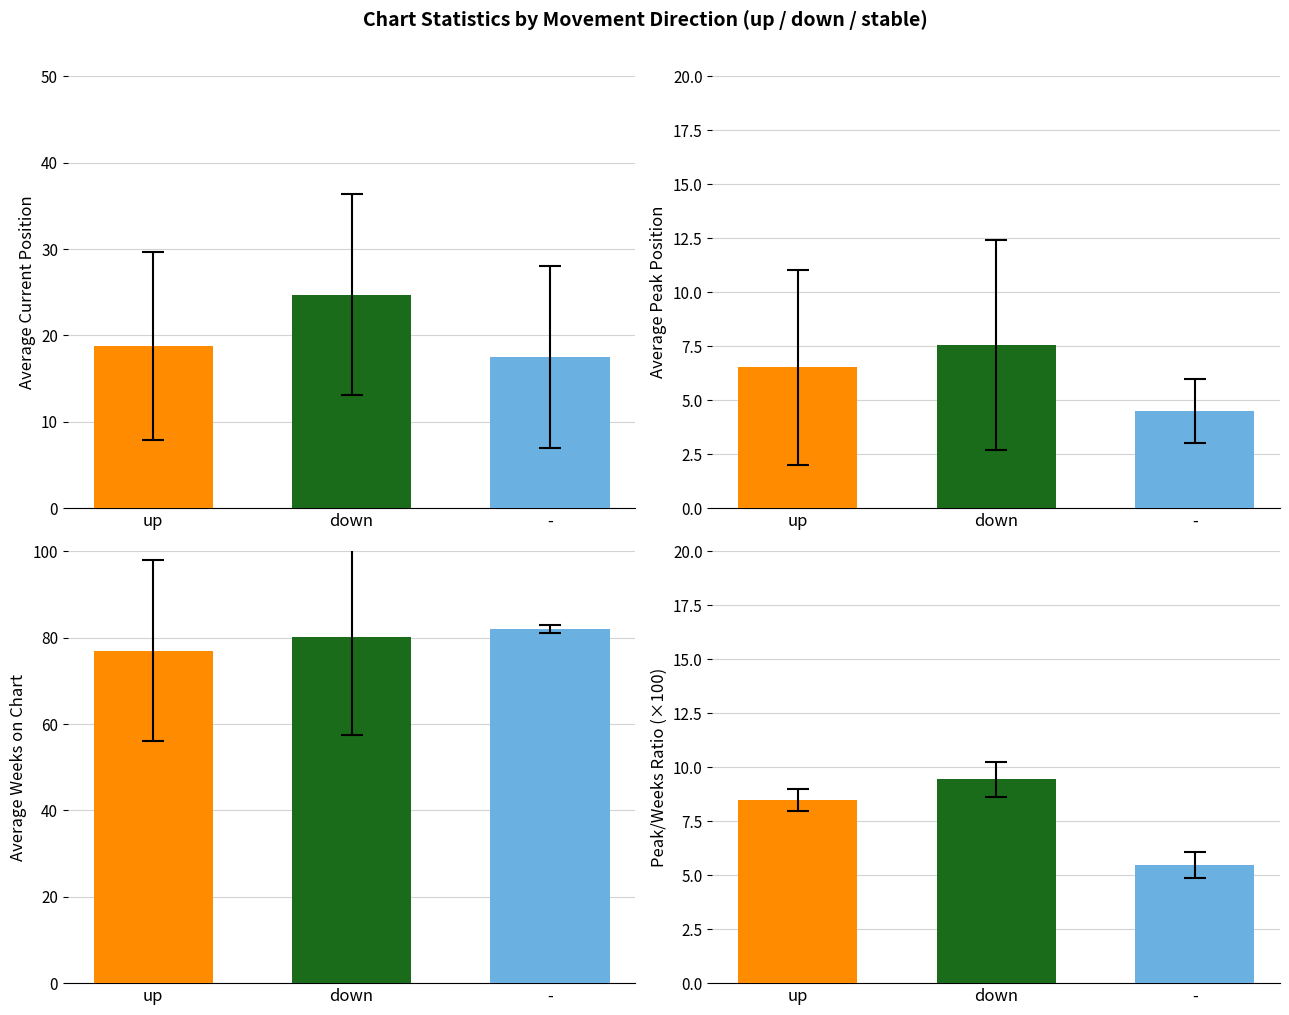

What position from the left is down?

2